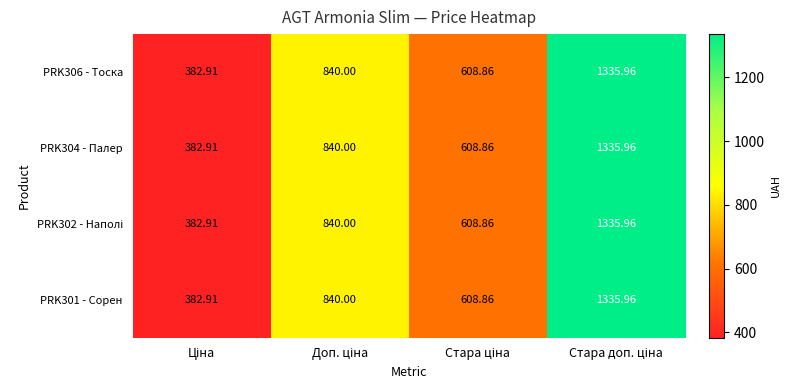

How many series are shown in this chart?

4